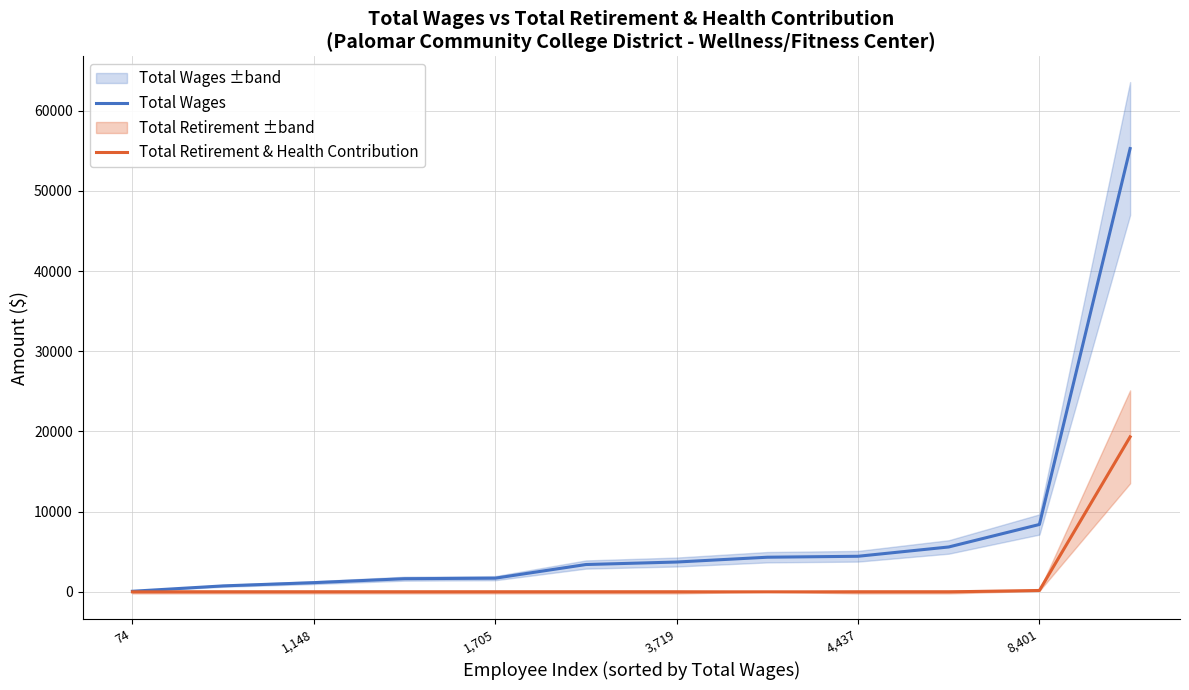

True or false: Total Retirement & Health Contribution has a value of 31883 at 11.

False